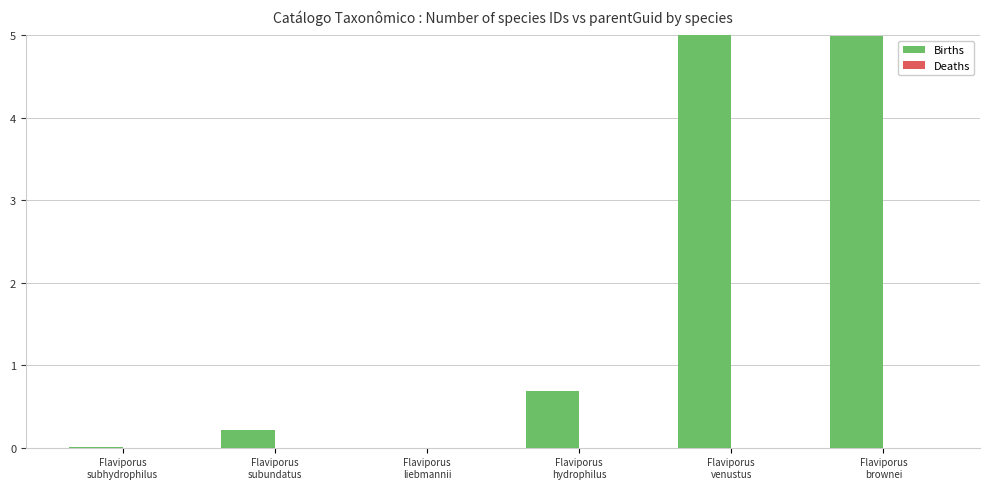

What is the greatest value displayed?

5.0